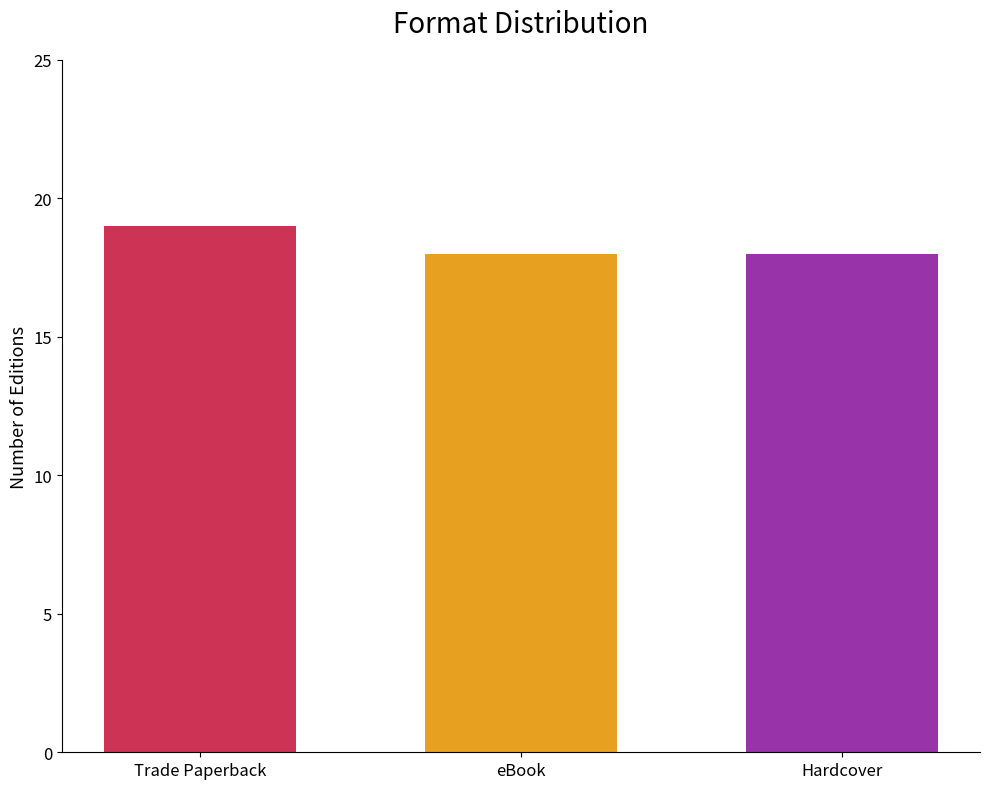

What value does the data have at Hardcover?

18